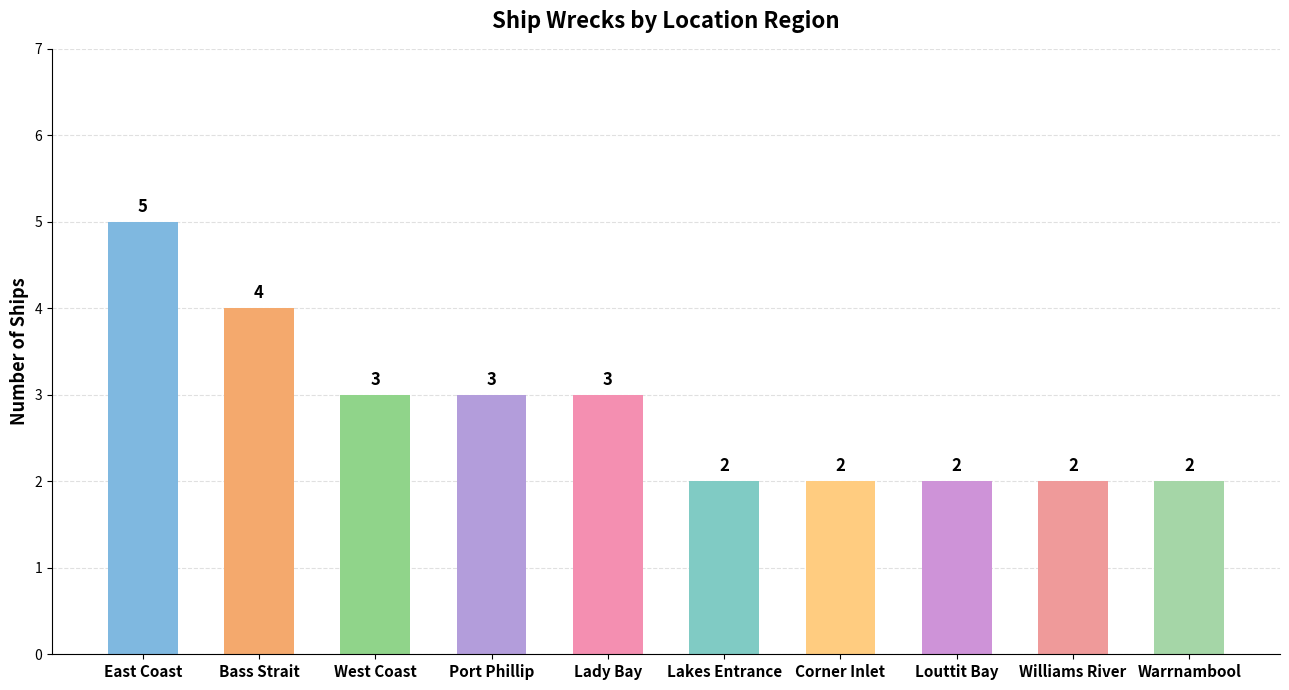

At which label is the value closest to 3?

Victorian Heritage Register / West Coast